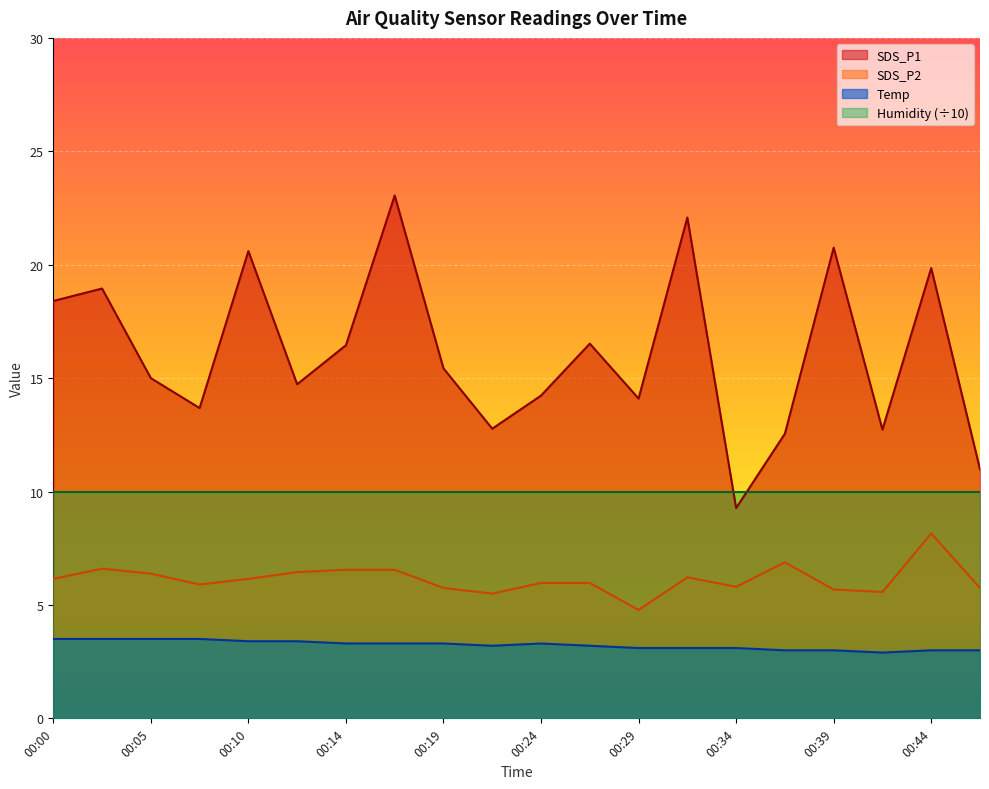

How many Temp values are between 3 and 4?

19